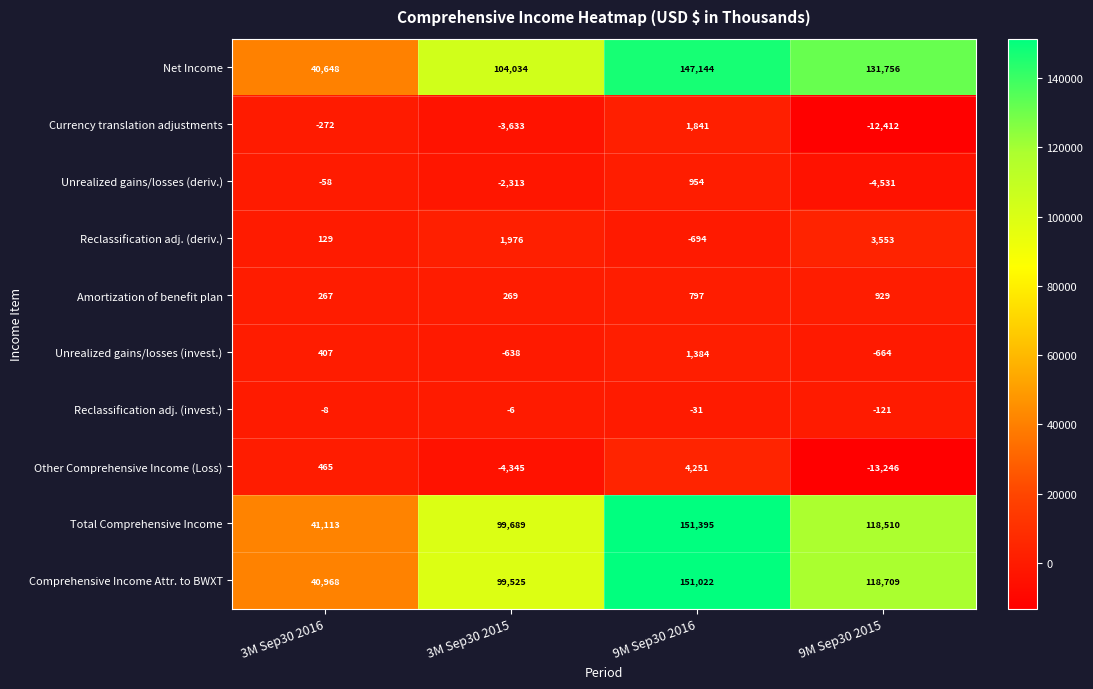

Rank the categories by Amortization of benefit plan value from lowest to highest.

3M Sep30 2016, 3M Sep30 2015, 9M Sep30 2016, 9M Sep30 2015